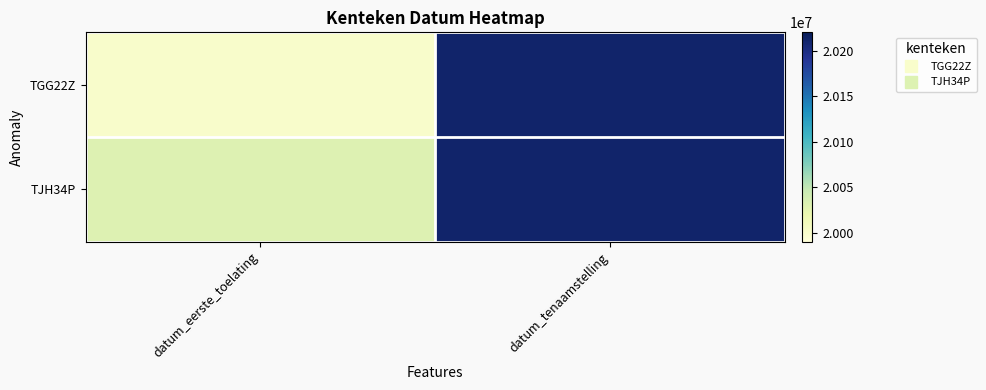

Reading left to right, list all the values displayed in this chart.

TGG22Z: datum_eerste_toelating=20000630	datum_tenaamstelling=20210512
TJH34P: datum_eerste_toelating=20030630	datum_tenaamstelling=20210802